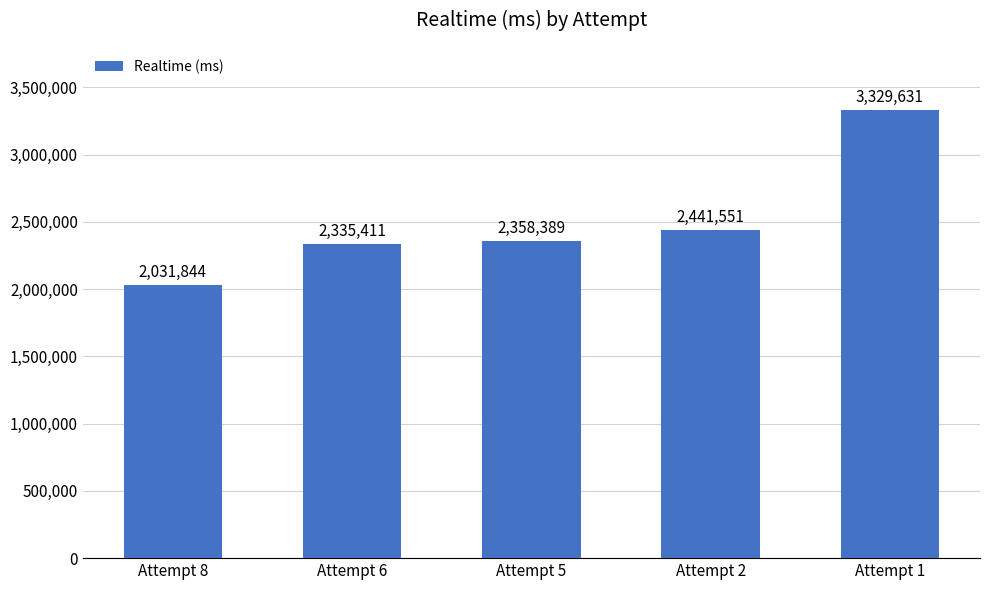

What is the change in value from Attempt 8 to Attempt 2?

+409707